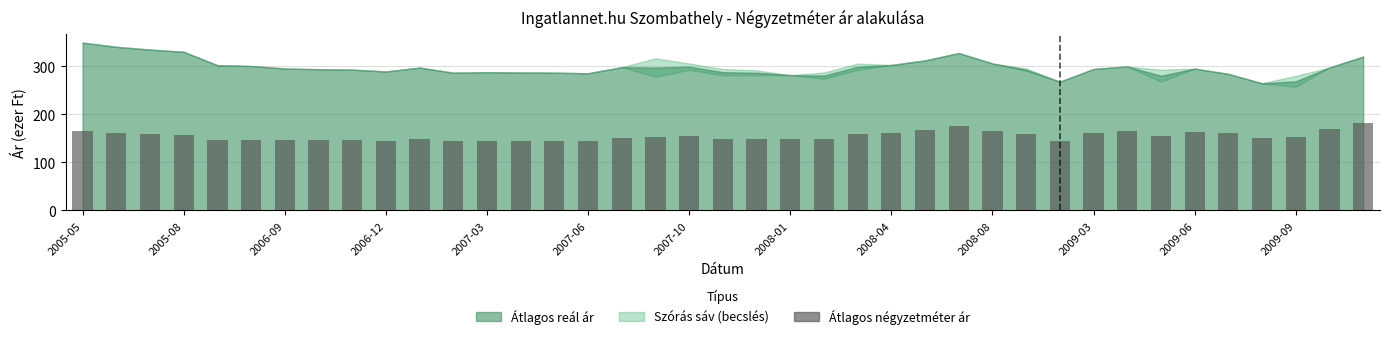

What is the average value?

154.3